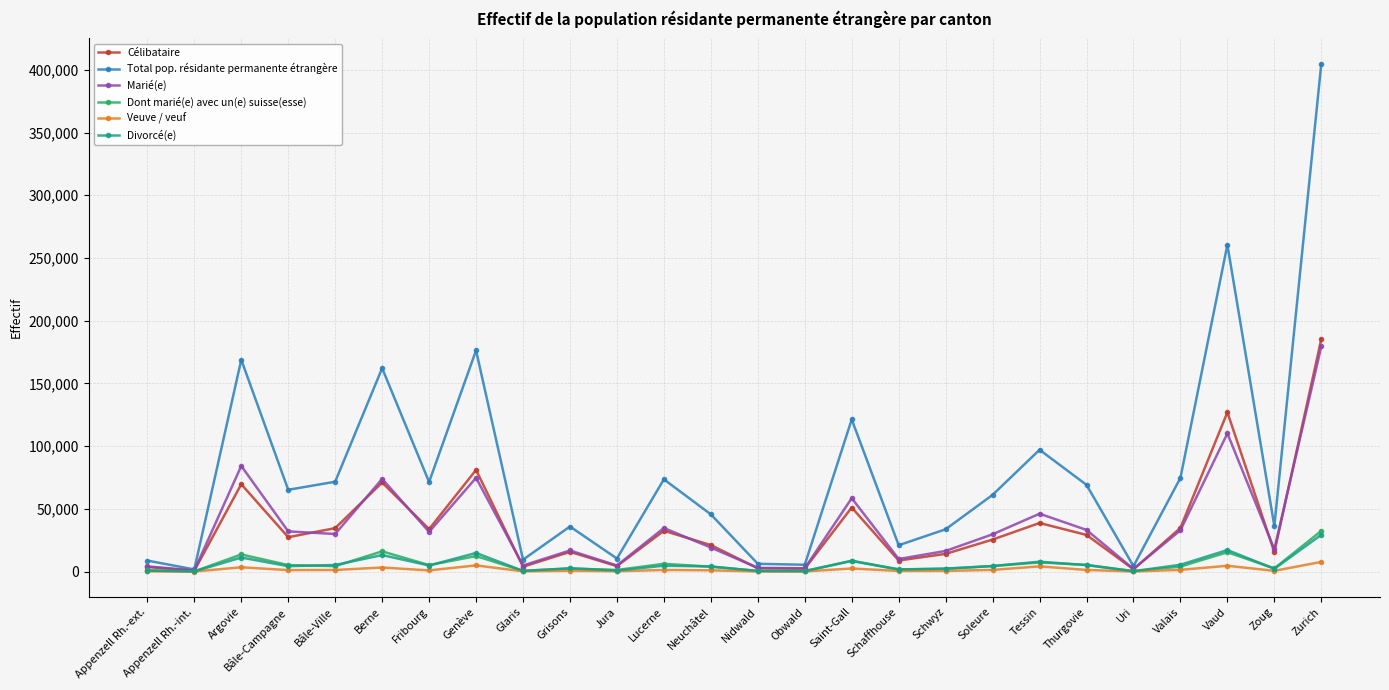

What is the label of the 23rd point from the right?

Bâle-Campagne